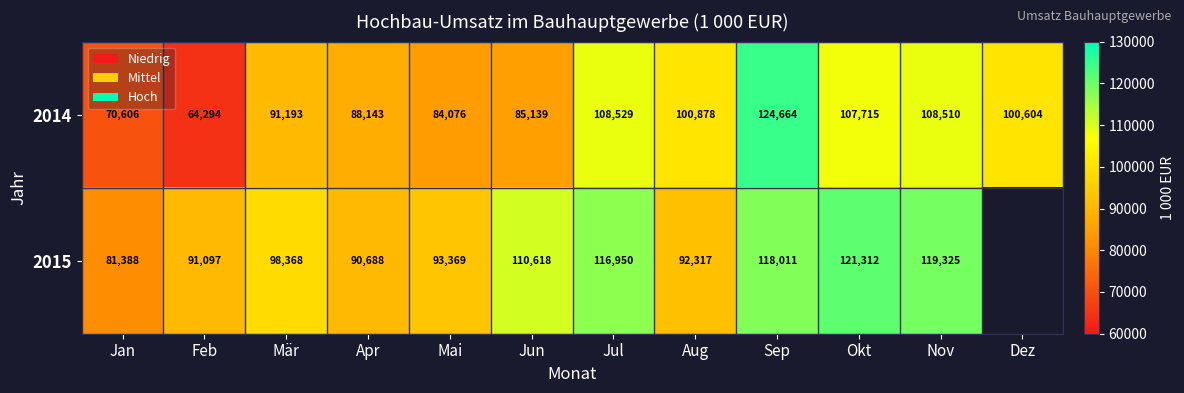

What is the difference between the highest and lowest values at Feb?

26803